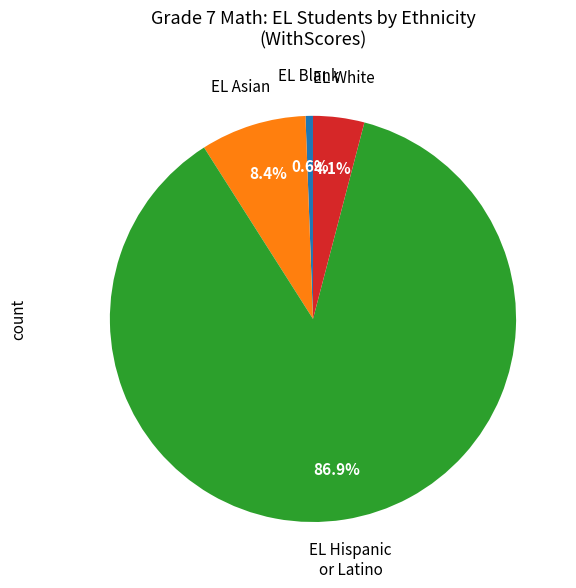

Is there a majority slice in this chart?

Yes